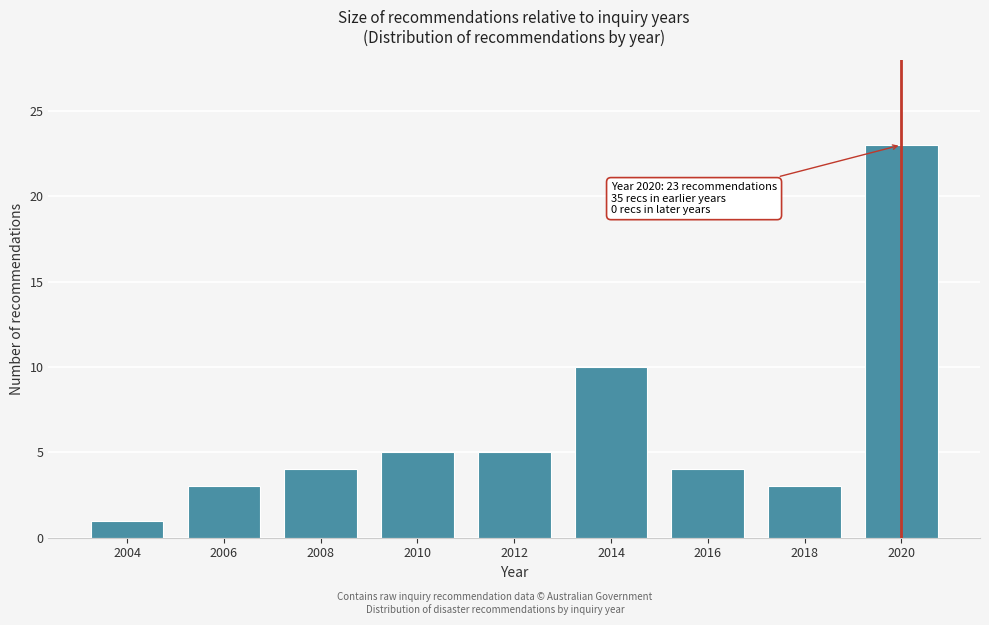

Reading right to left, transcribe all the data shown in this chart.

23	3	4	10	5	5	4	3	1